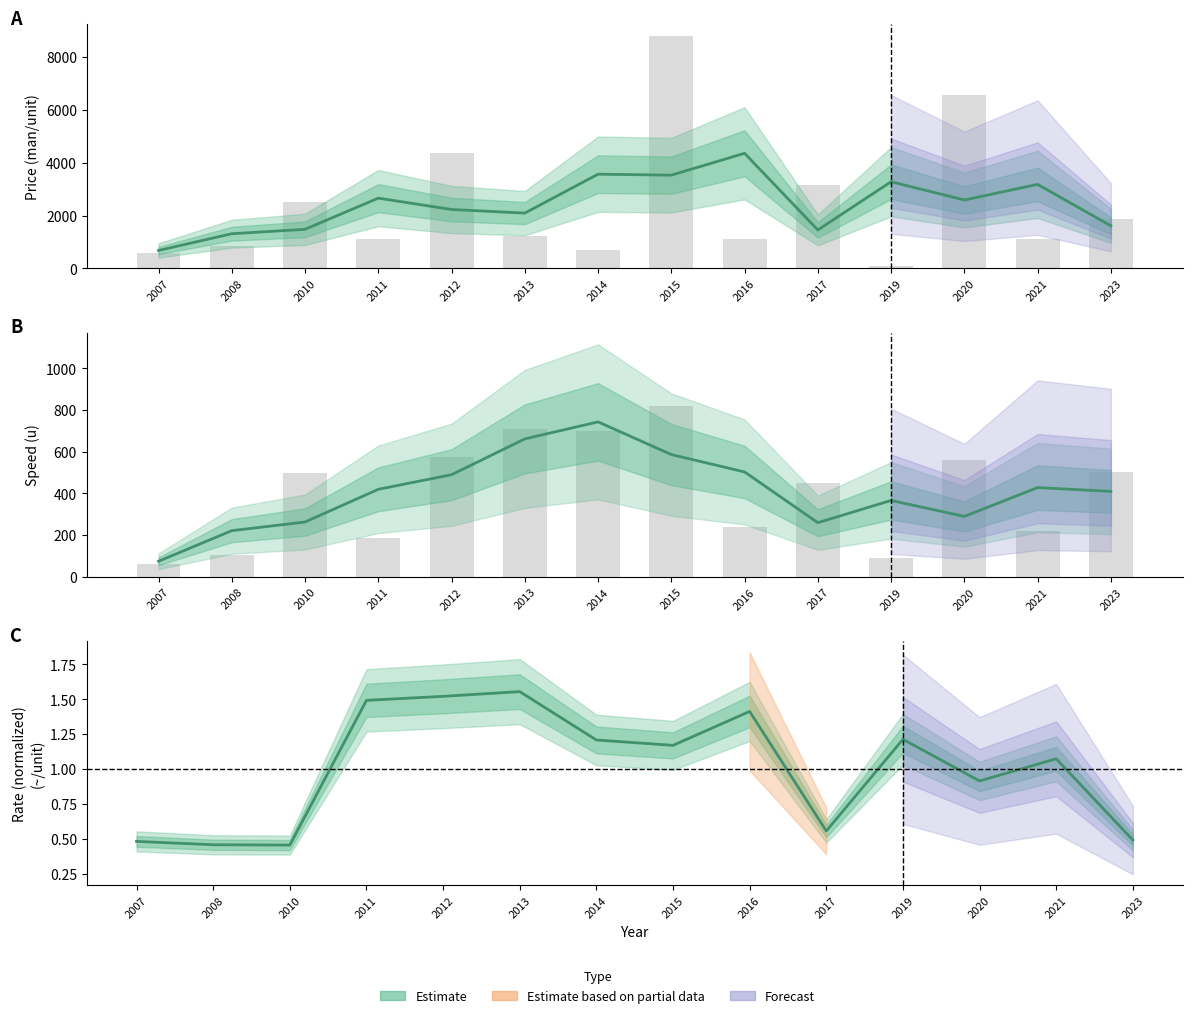

How many values in the Price (man/unit) series exceed 1210?

6